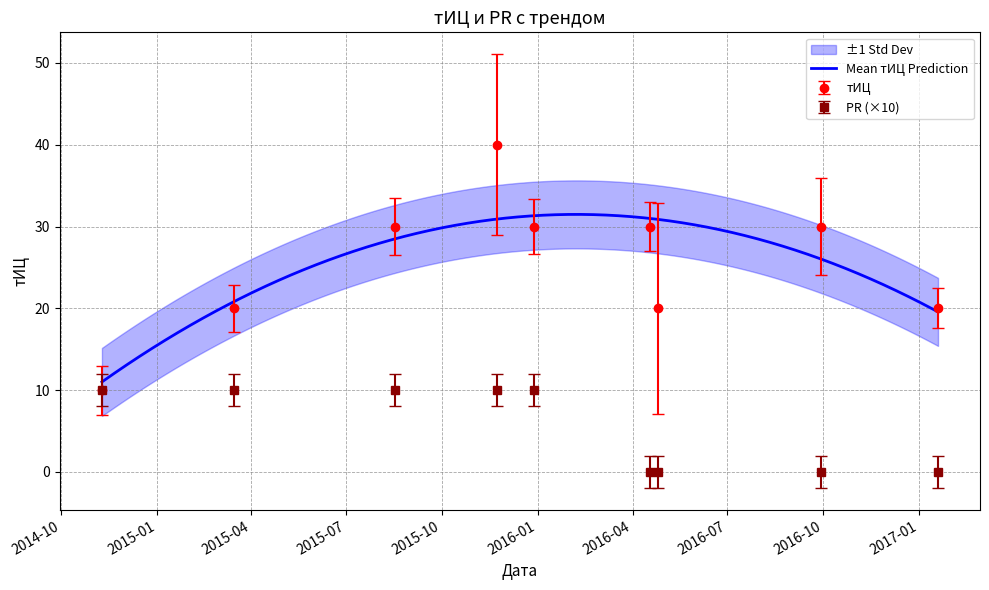

Rank the series by their average value, from lowest to highest.

PR, тИЦ